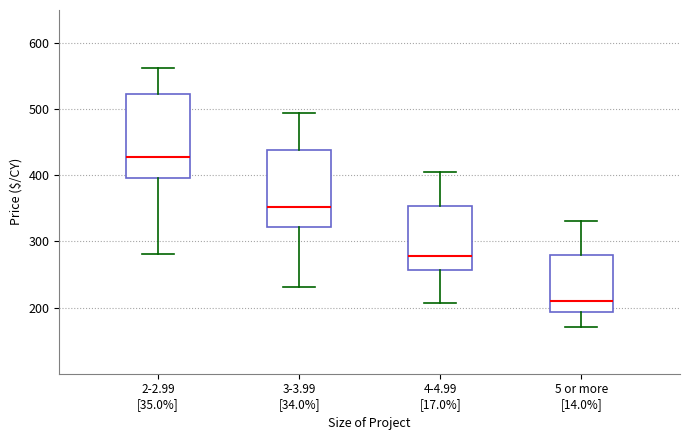

Which box's median line is the highest?

2-2.99 [35.0%]